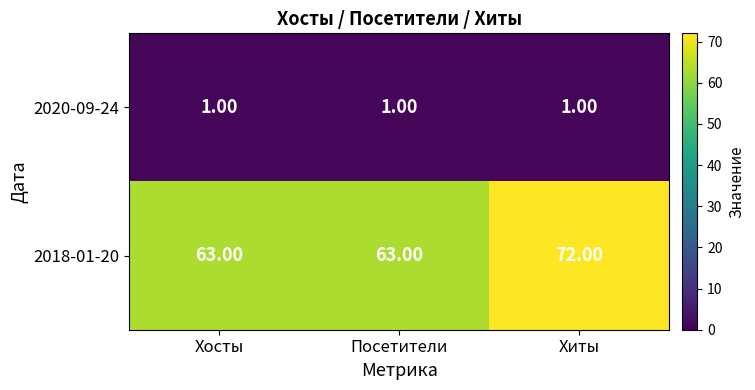

What is the minimum value shown in the chart?

1